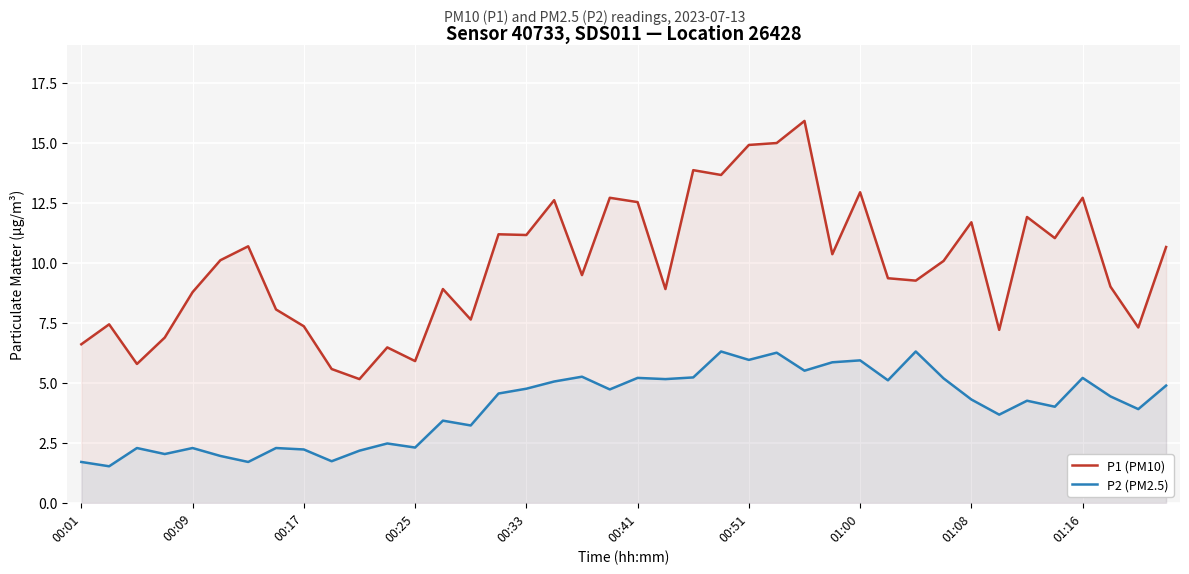

How many data points does each series have?

40